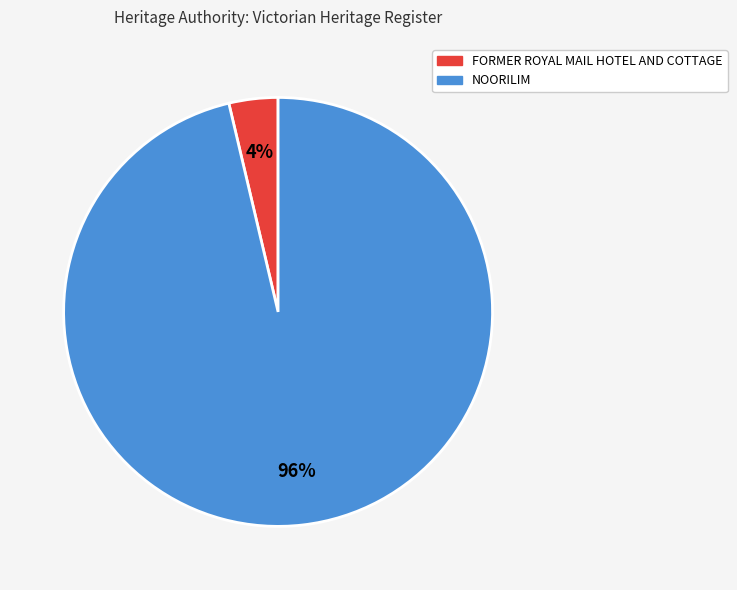

How many slices are in this pie chart?

2